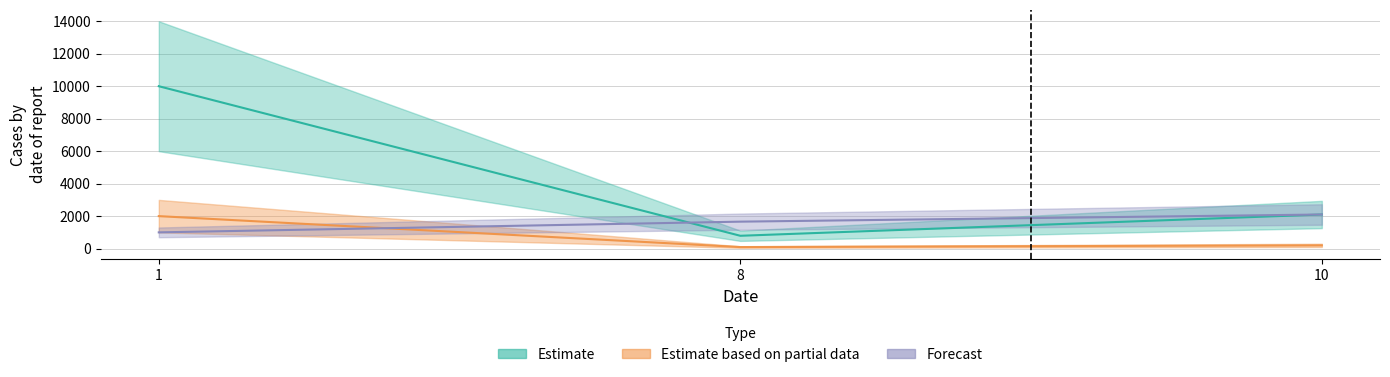

The capacity series shows 318.3 at 10. True or false?

False